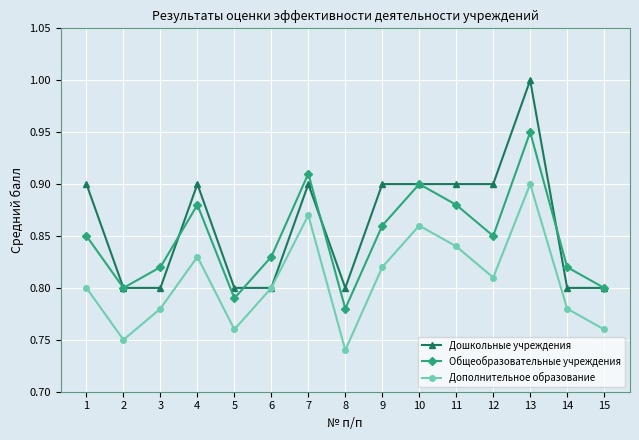

True or false: Дошкольные учреждения has more than 1 interior local peaks.

True